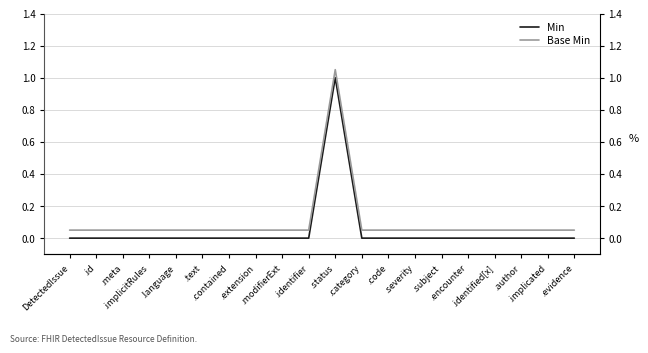

Rank the series by their maximum value, from highest to lowest.

Base Min, Min